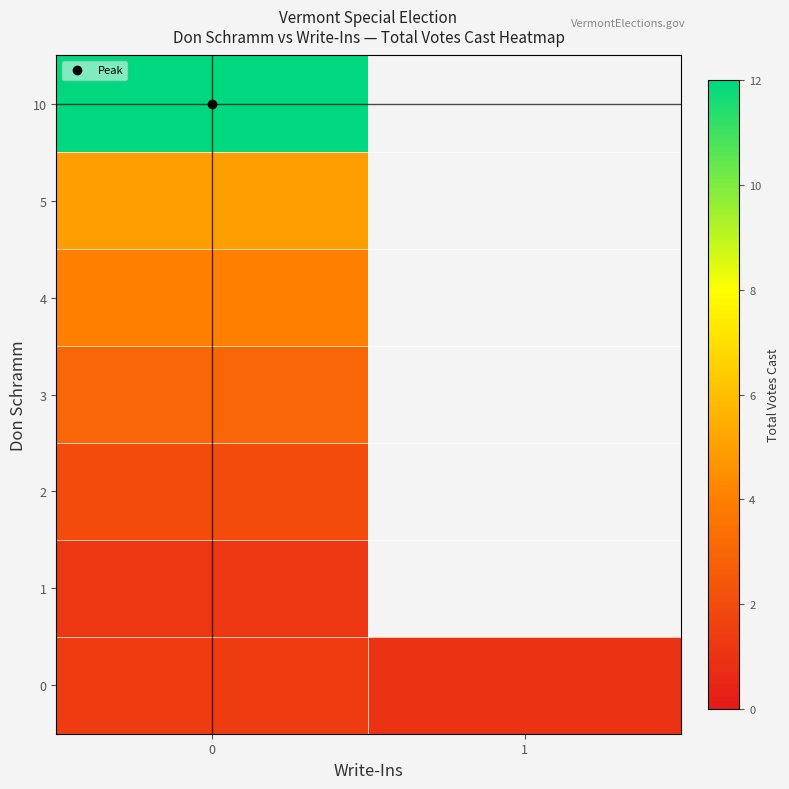

How many data points does each series have?

2